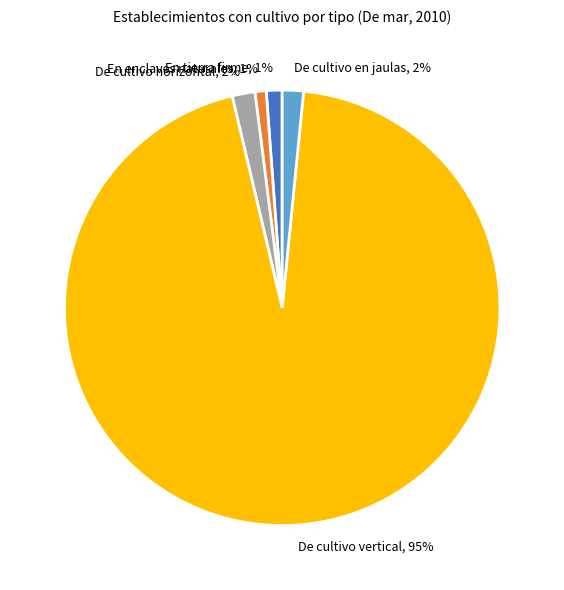

Does any single category account for the majority?

Yes